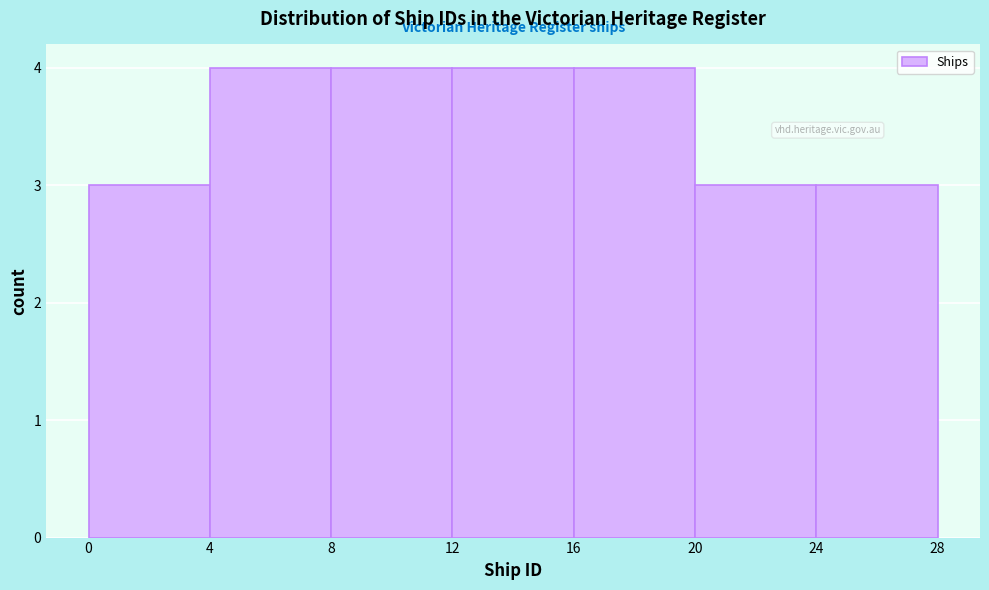

Reading left to right, transcribe this chart: for each bar, give the range it covers on the x-axis and its height. The values are not printed on the chart, so give them approximately, as read against the axis.

0 to 4: 3
4 to 8: 4
8 to 12: 4
12 to 16: 4
16 to 20: 4
20 to 24: 3
24 to 28: 3